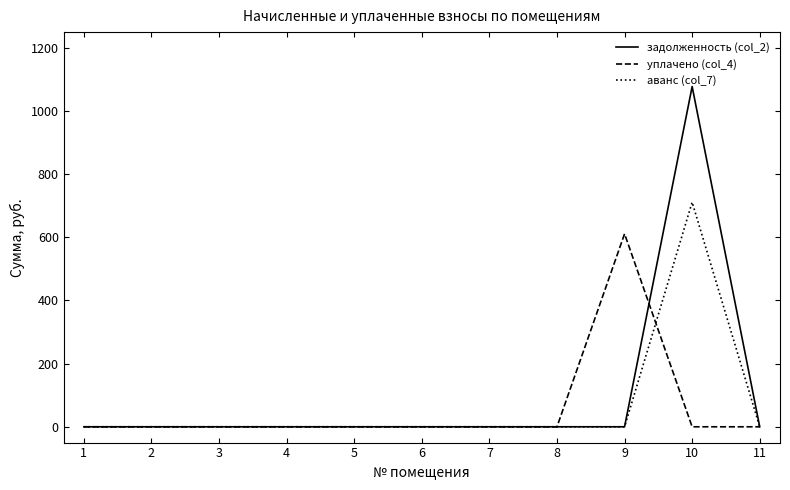

What are all the series names shown in the legend?

задолженность (col_2), уплачено (col_4), аванс (col_7)